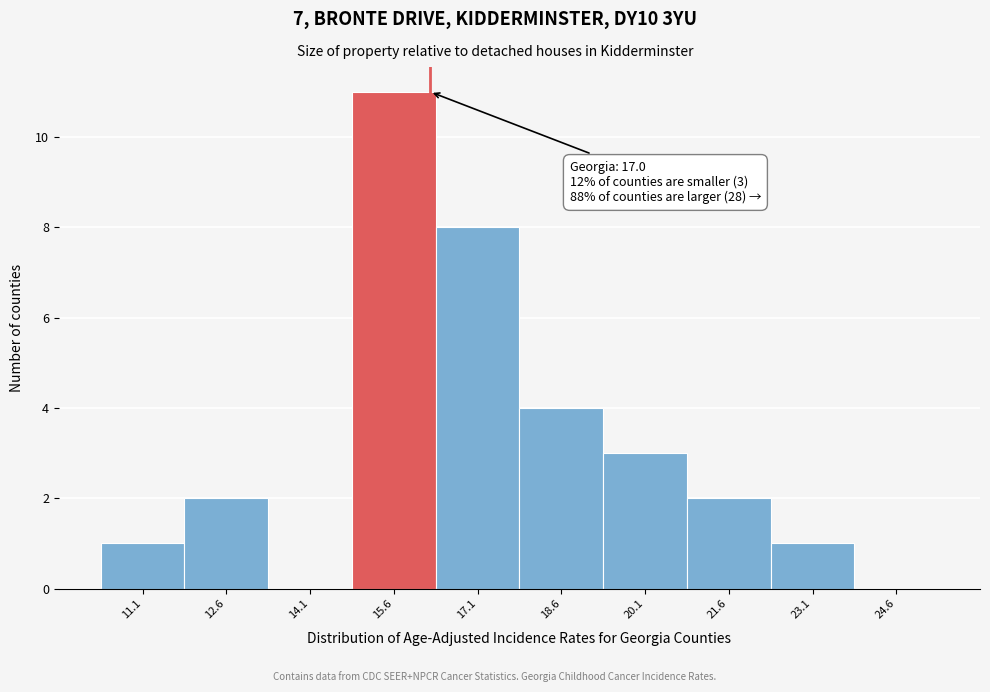

Reading right to left, what are all the values shown in this chart?

24.6=0	23.1=1	21.6=2	20.1=3	18.6=4	17.1=8	15.6=11	14.1=0	12.6=2	11.1=1